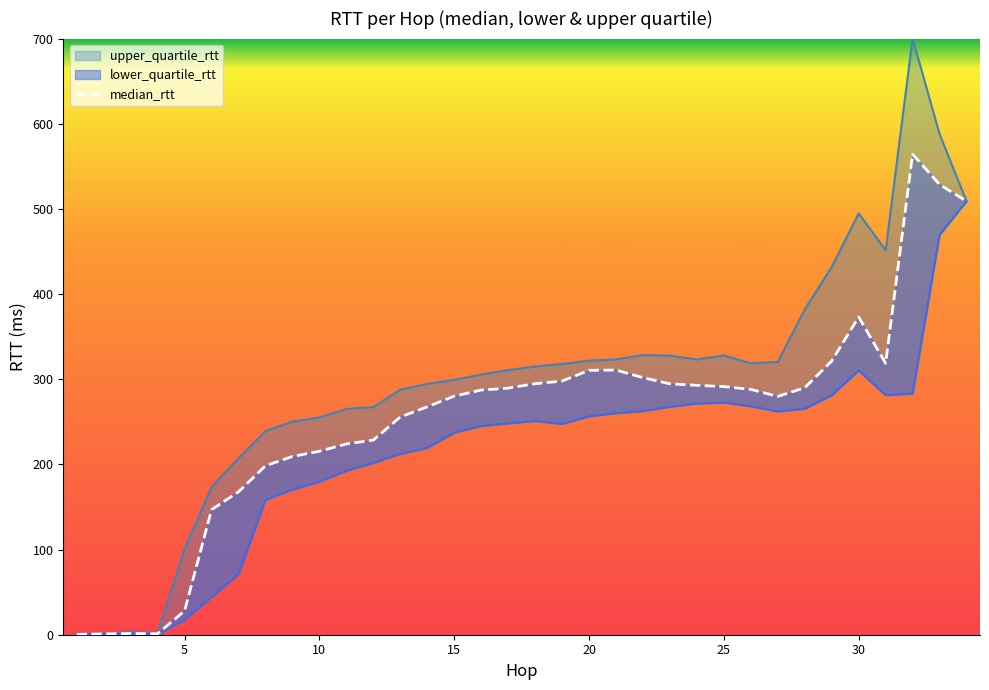

The value at 25 is 460.8. True or false?

False